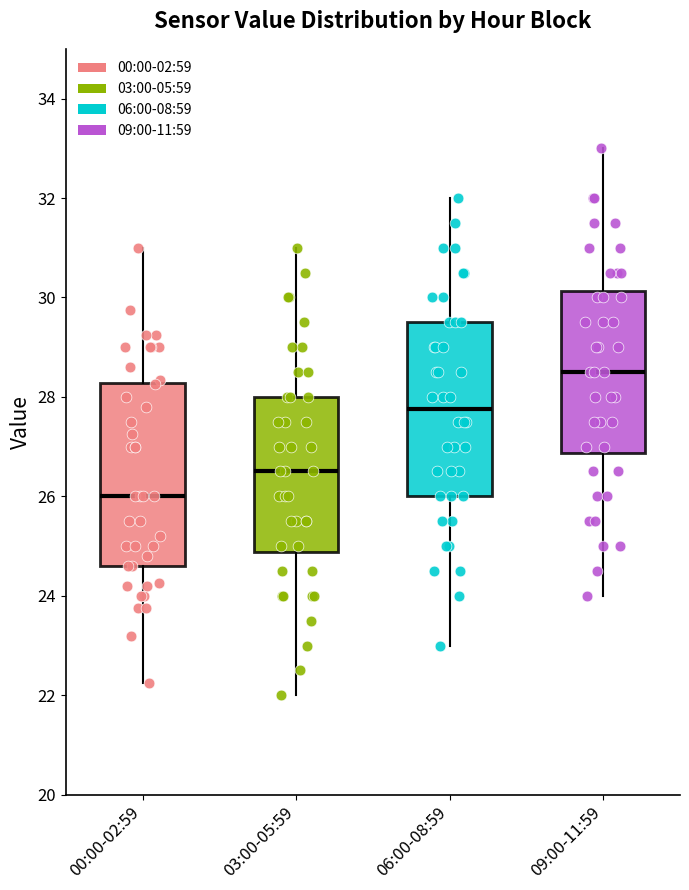

Which box's median line is the highest?

09:00-11:59